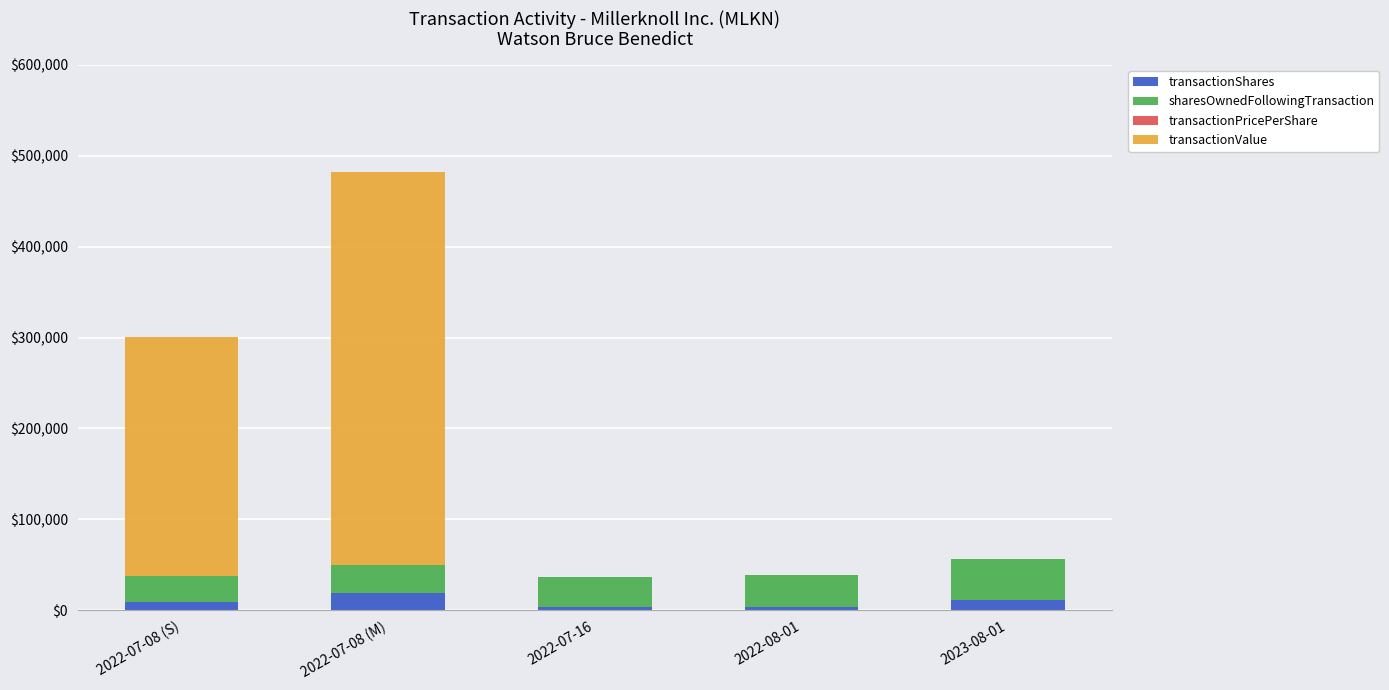

What is the sum of all transactionShares values?

46206